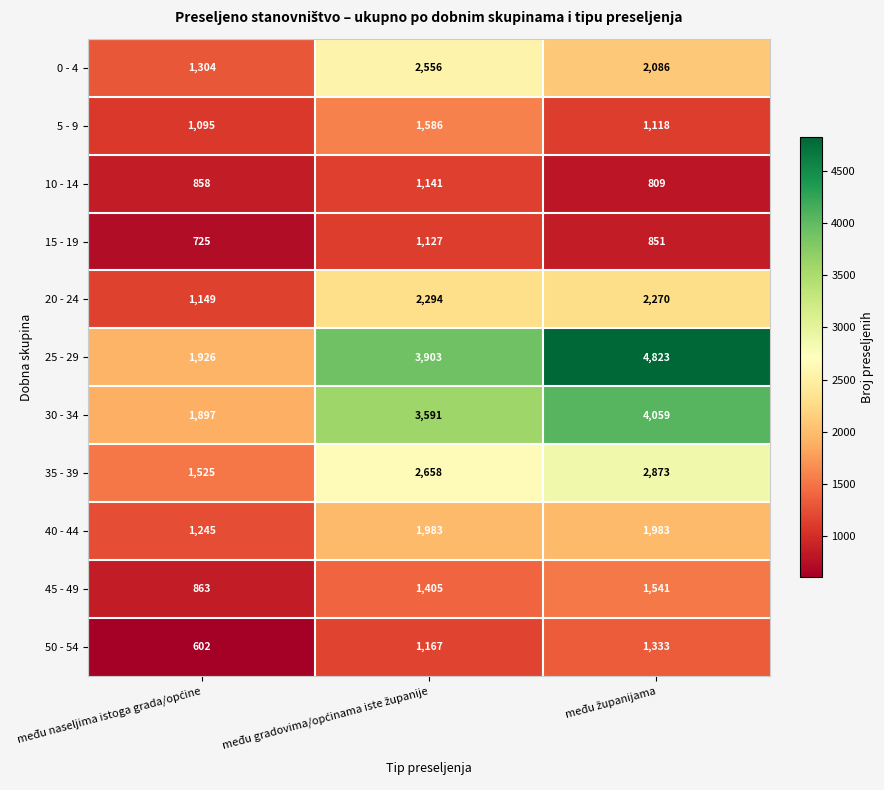

Which series has the widest spread of values?

25 - 29